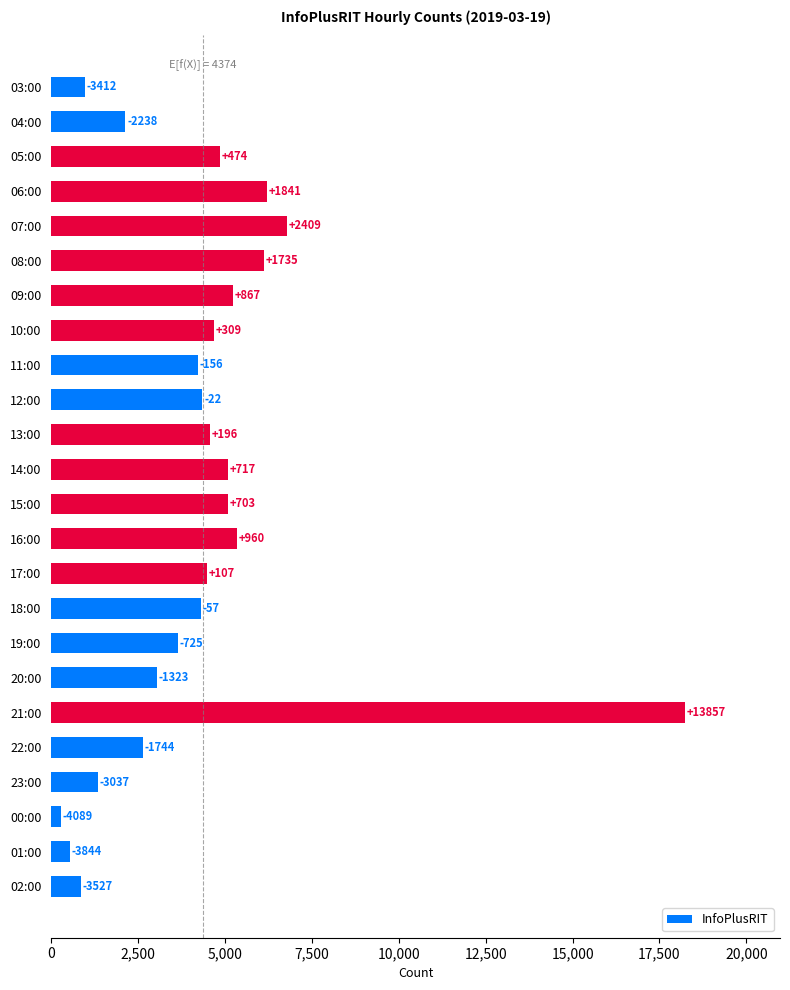

Are the bars horizontal?

Yes